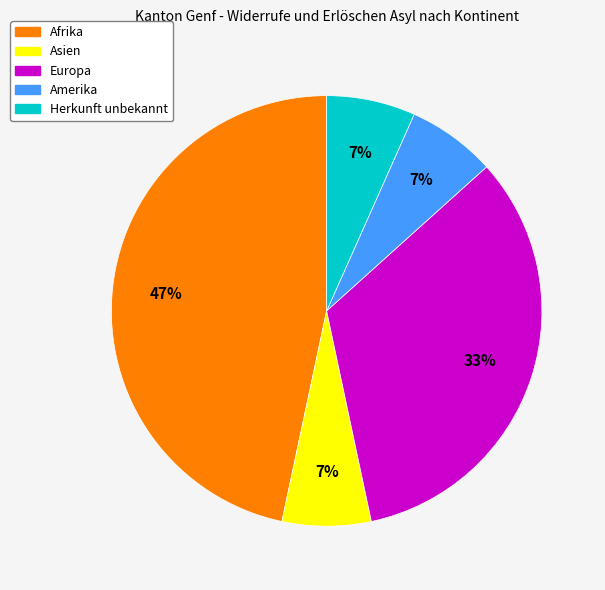

Is there any slice that represents more than half of the pie?

No